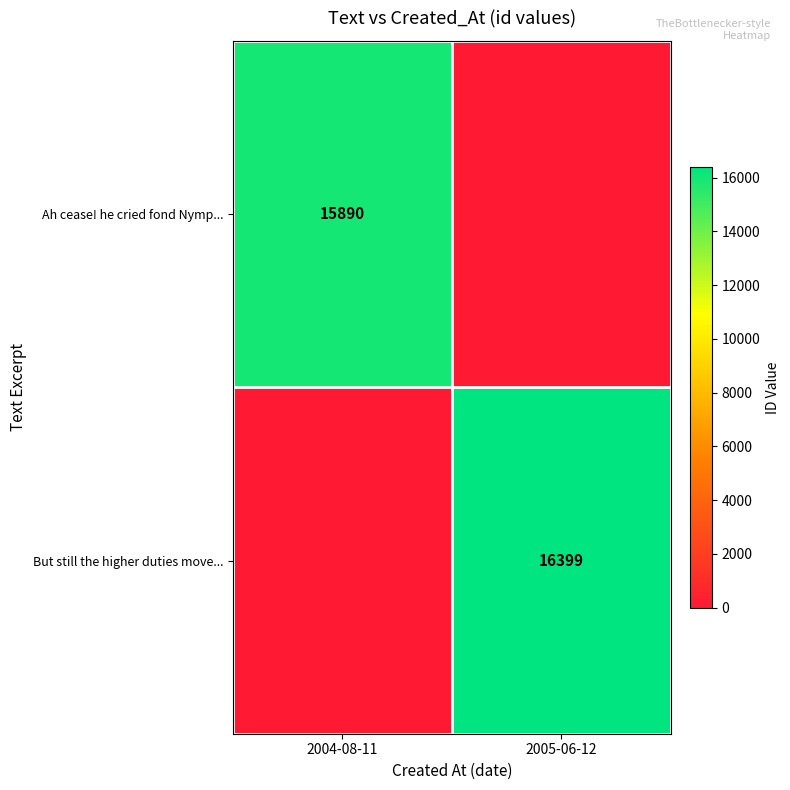

The value of Ah cease! he cried fond Nymp... at 2004-08-11 is 23735. True or false?

False